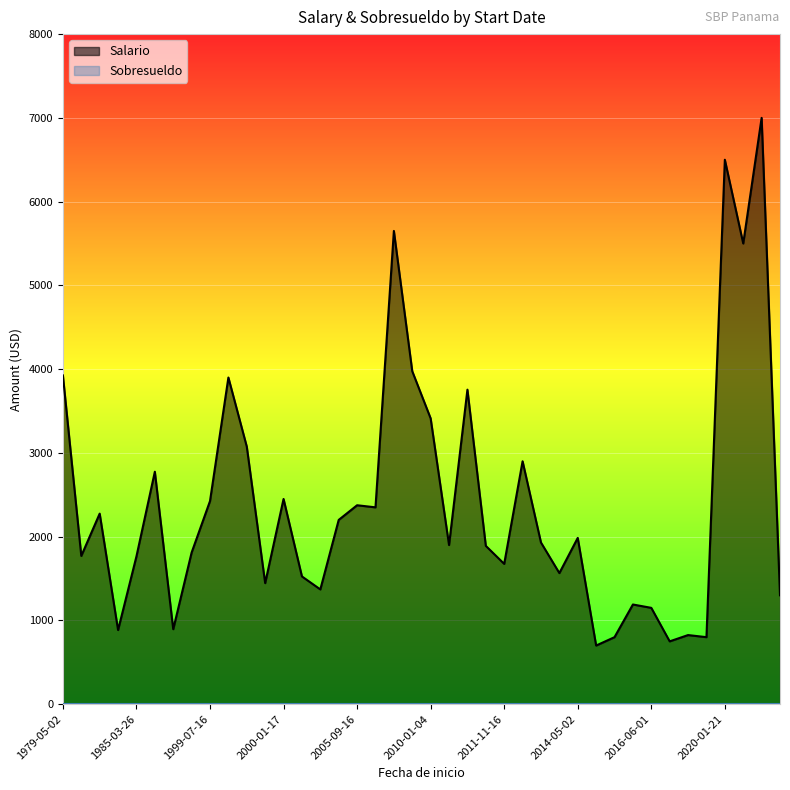

What is the maximum value shown in the chart?

7000